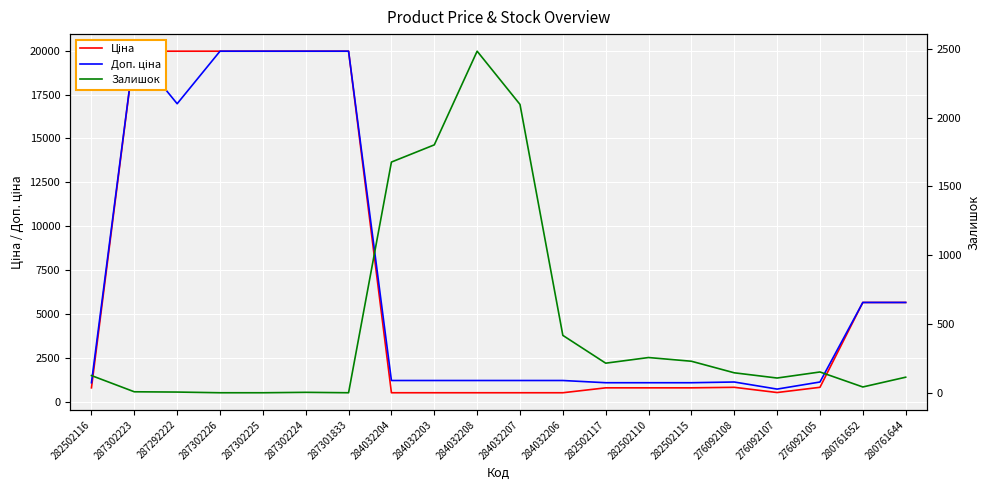

What is the label of the 13th point from the right?

284032204